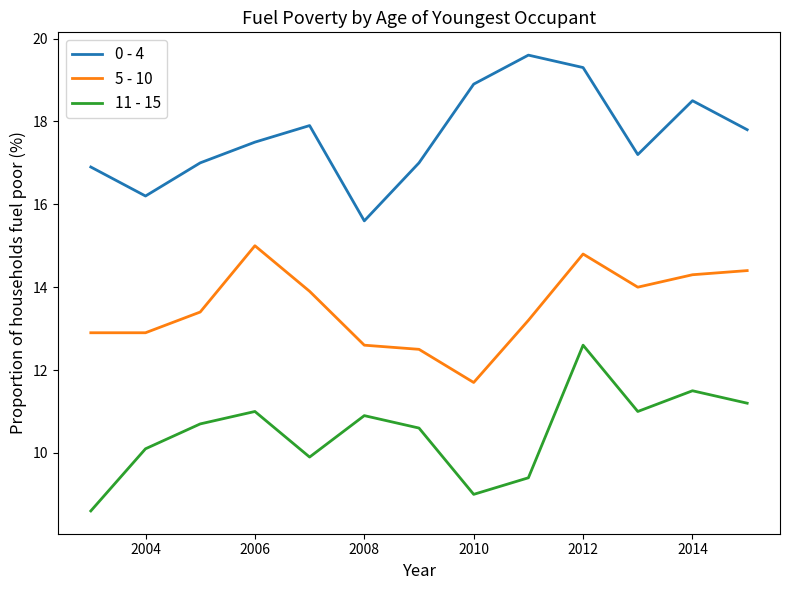

What is the difference between the maximum and minimum values in the 0 - 4 series?

4.0